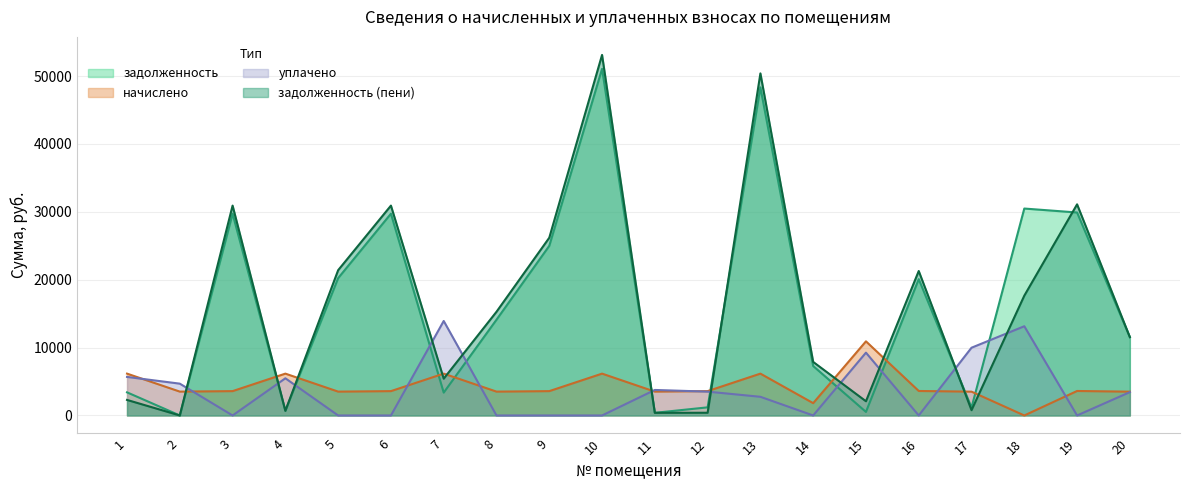

What is the difference between the maximum and second lowest values in the задолженность series?

50677.0